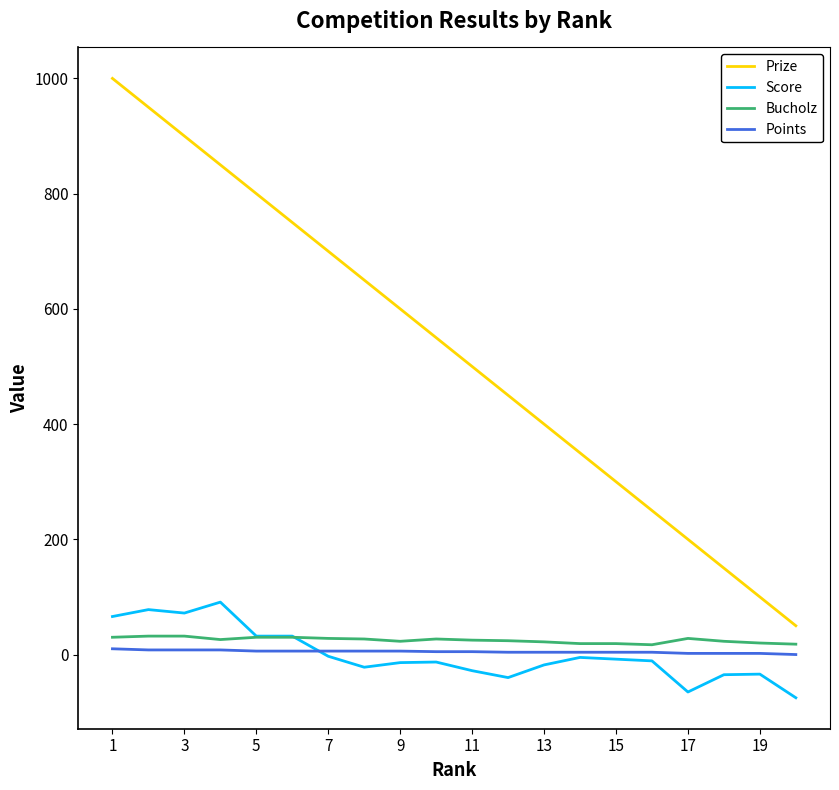

True or false: Score and Prize cross at least once.

False